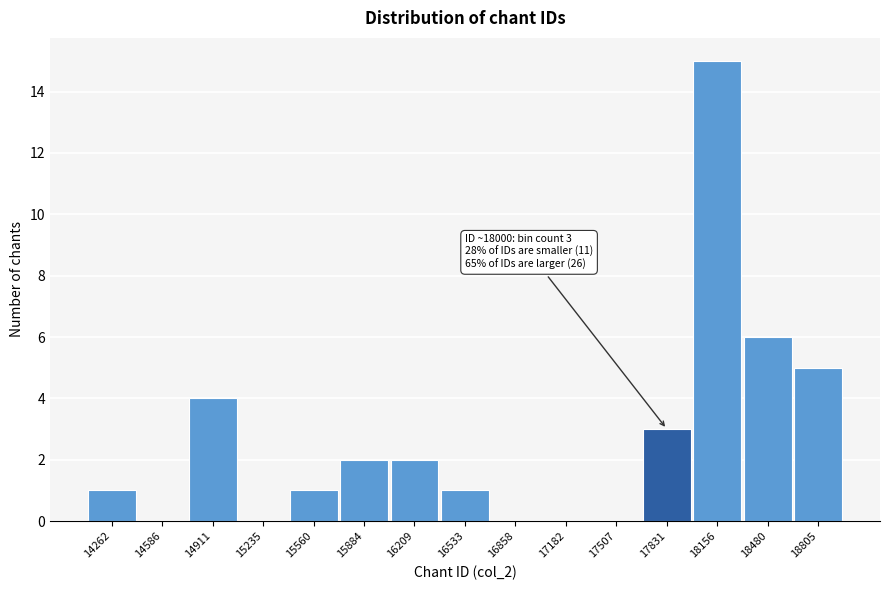

Reading left to right, extract all data points from this chart.

14262=1	14586=0	14911=4	15235=0	15560=1	15884=2	16209=2	16533=1	16858=0	17182=0	17507=0	17831=3	18156=15	18480=6	18805=5